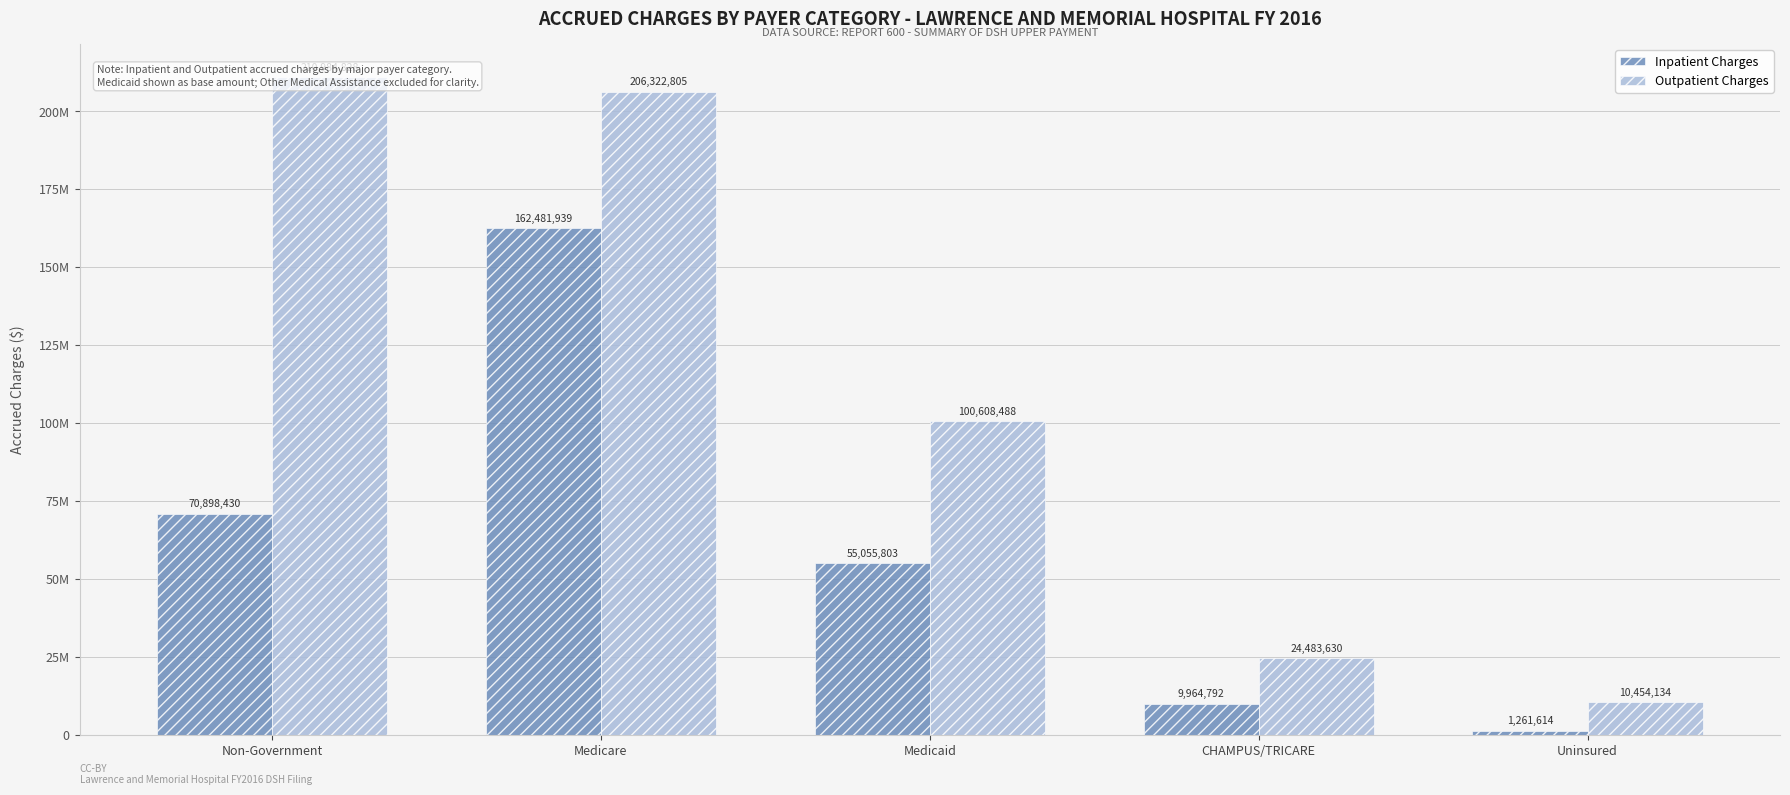

Reading left to right, transcribe all the data shown in this chart.

Inpatient Charges: 70898430	162481939	55055803	9964792	1261614
Outpatient Charges: 210984828	206322805	100608488	24483630	10454134